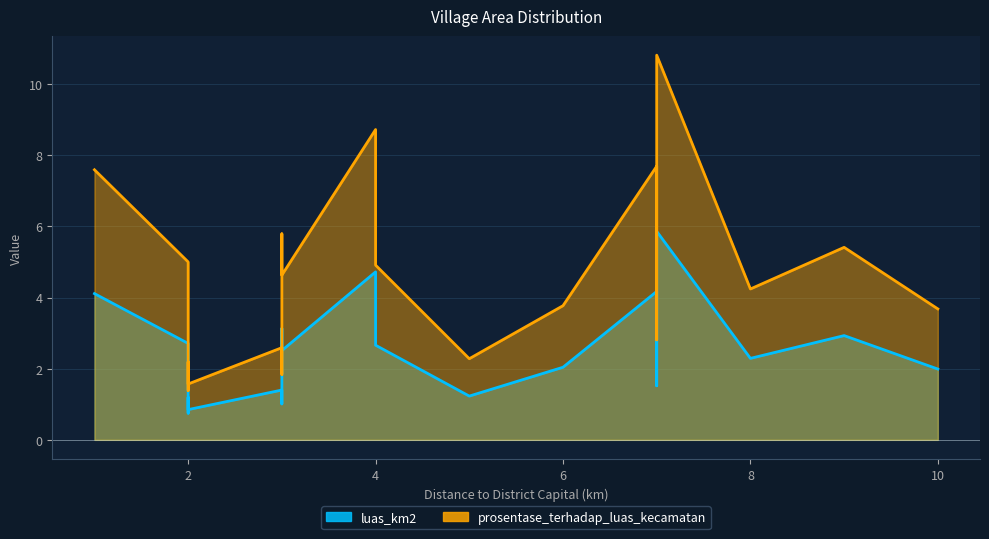

What is the greatest value displayed?

10.8